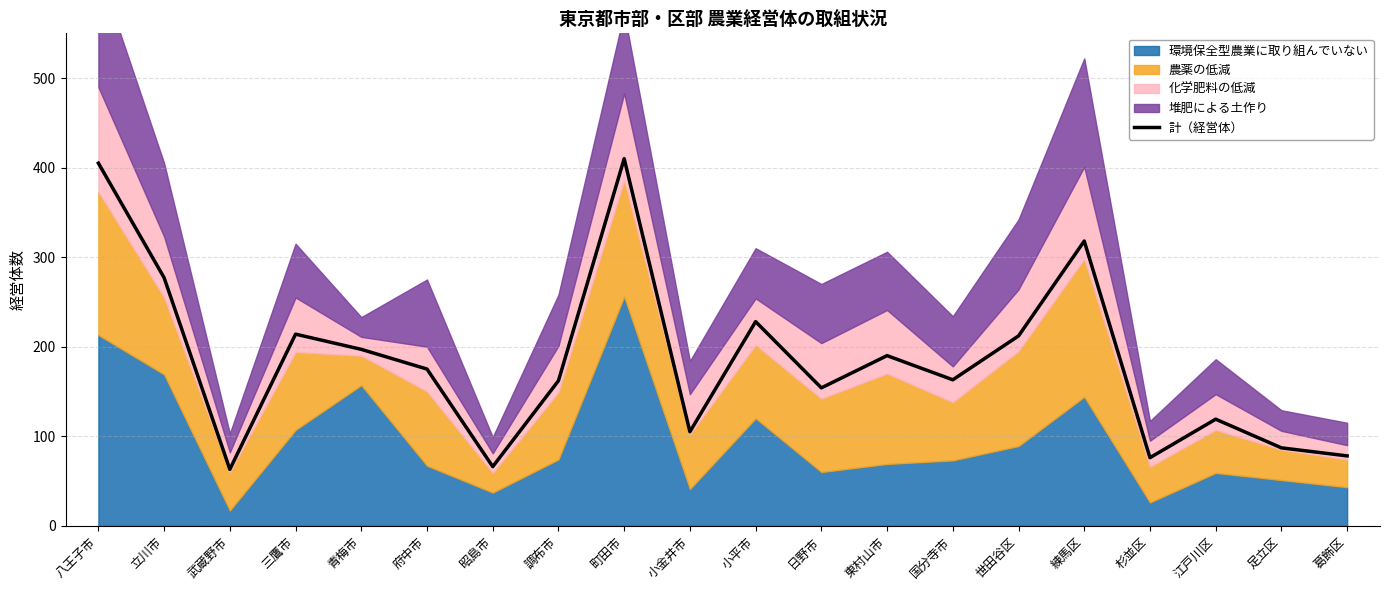

What is the minimum value shown in the chart?

63